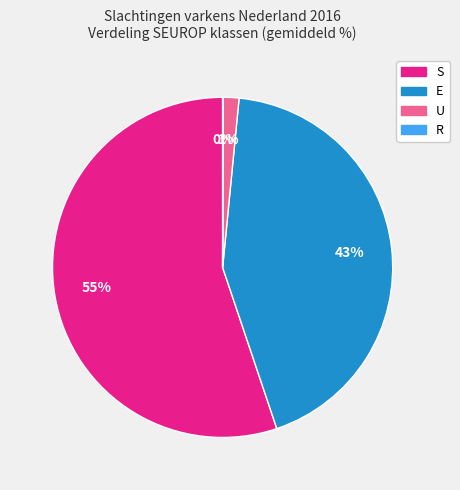

Does any single category account for the majority?

Yes